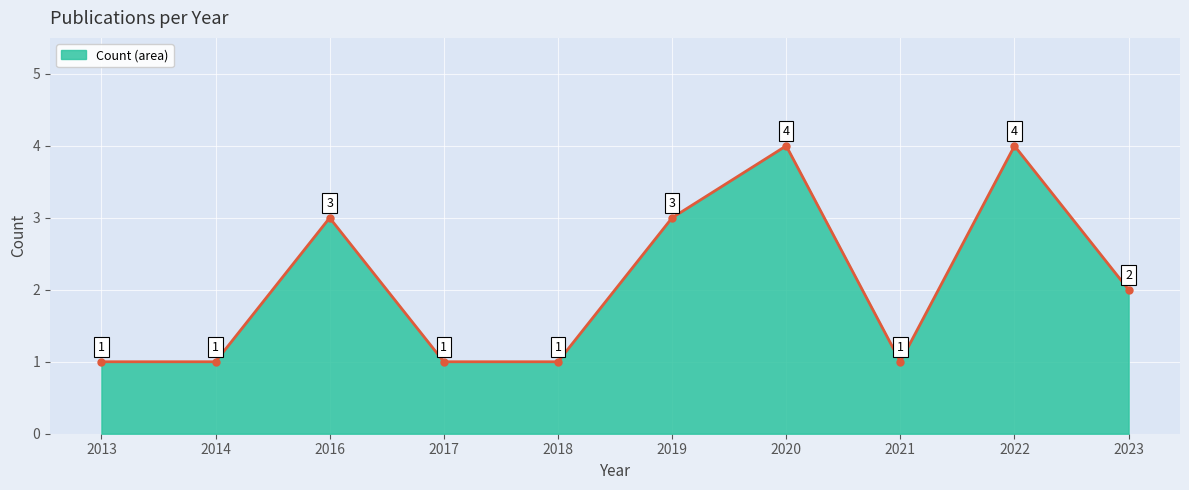

List the labels in order of value, largest first.

2020, 2022, 2016, 2019, 2023, 2013, 2014, 2017, 2018, 2021